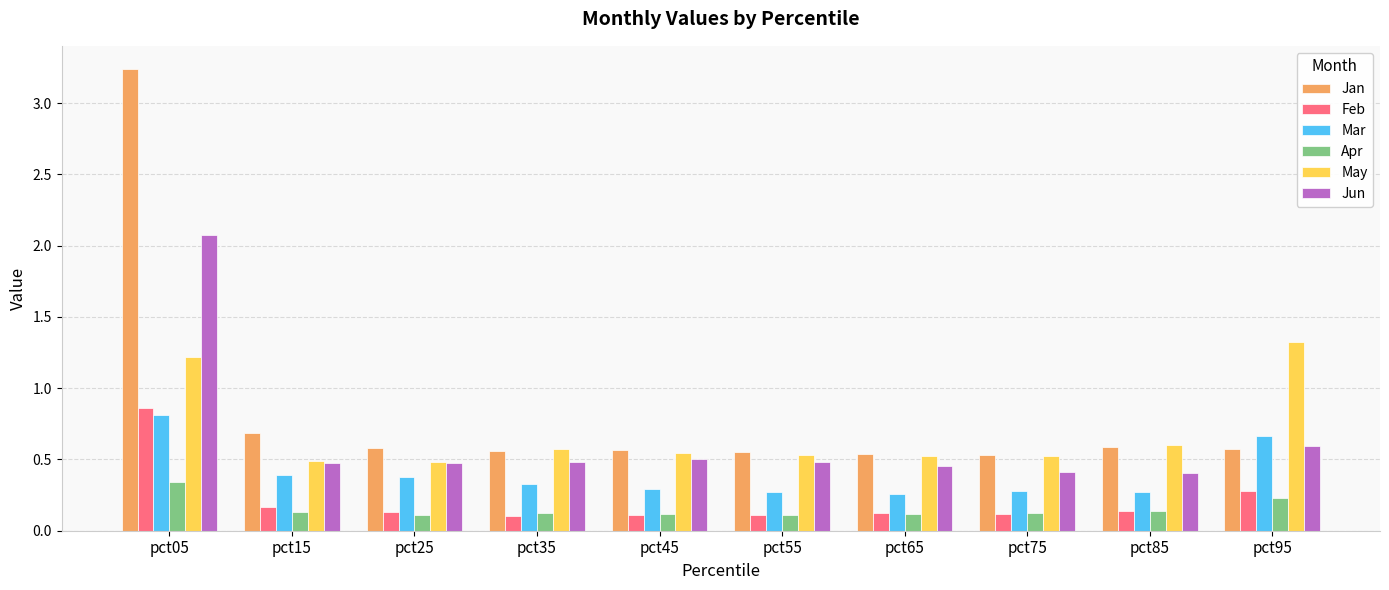

At how many categories does at least one series exceed 0?

10